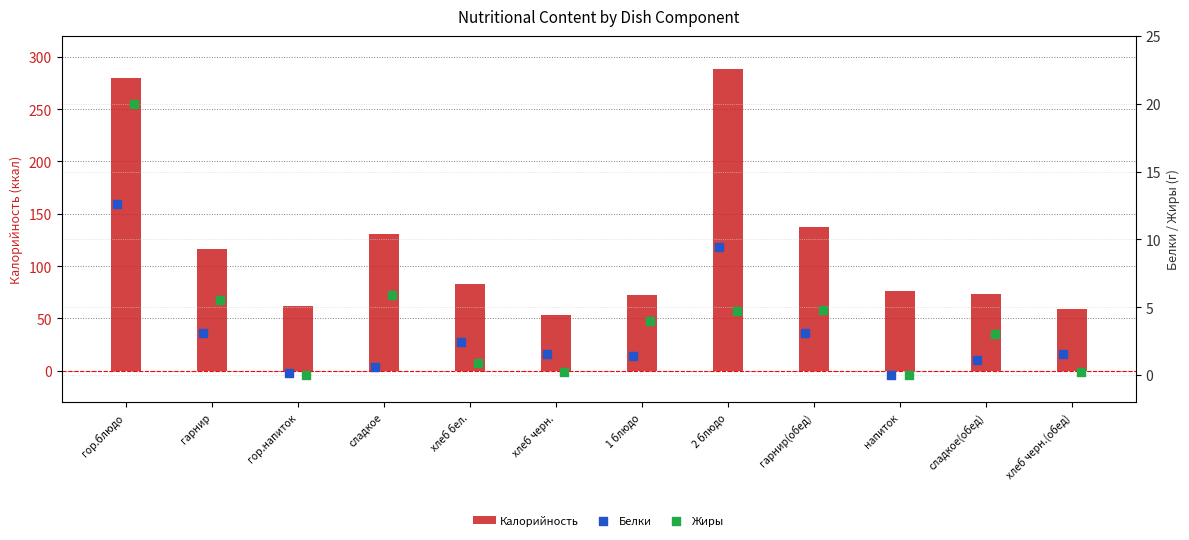

Is it true that Калорийность equals 53 at хлеб черн.?

True